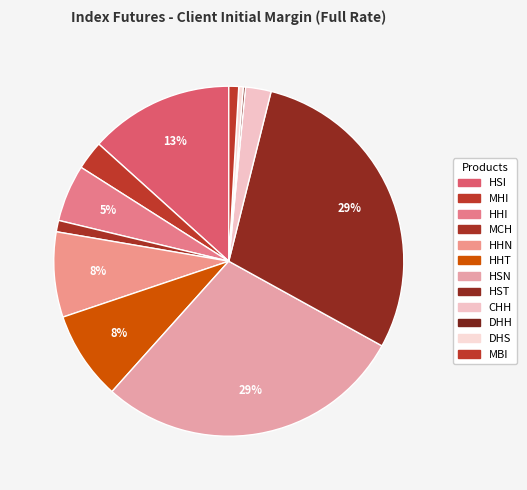

To the nearest percent, what is the difference between the HHI and DHH slice percentages?

5%